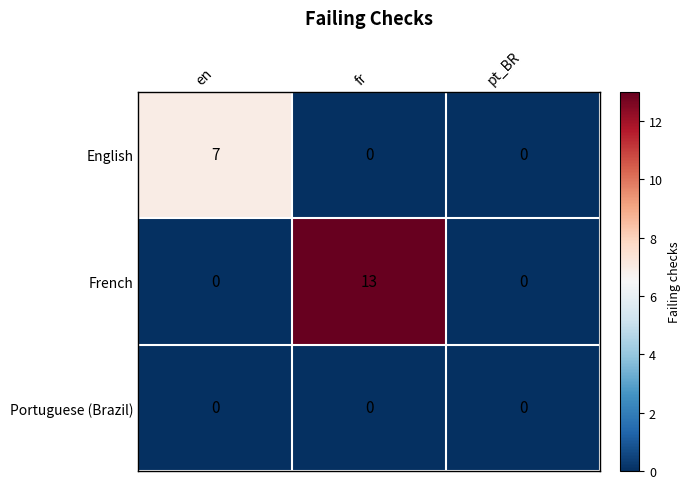

Which series has the widest spread of values?

French